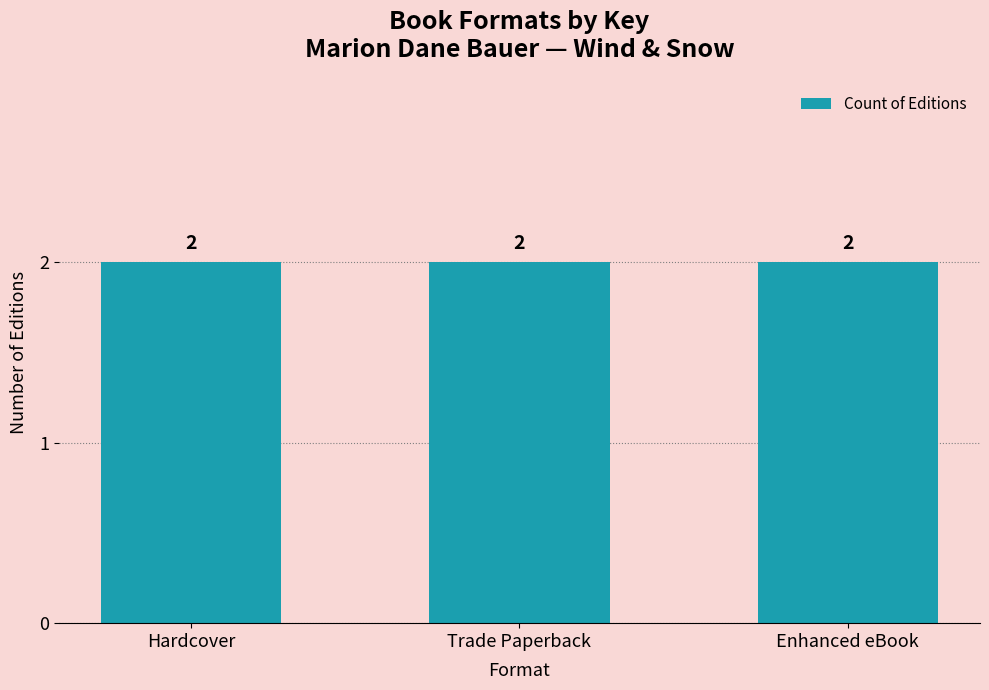

What is the ratio of the value at Enhanced eBook (Snow) to the value at Hardcover (Snow)?

1.0